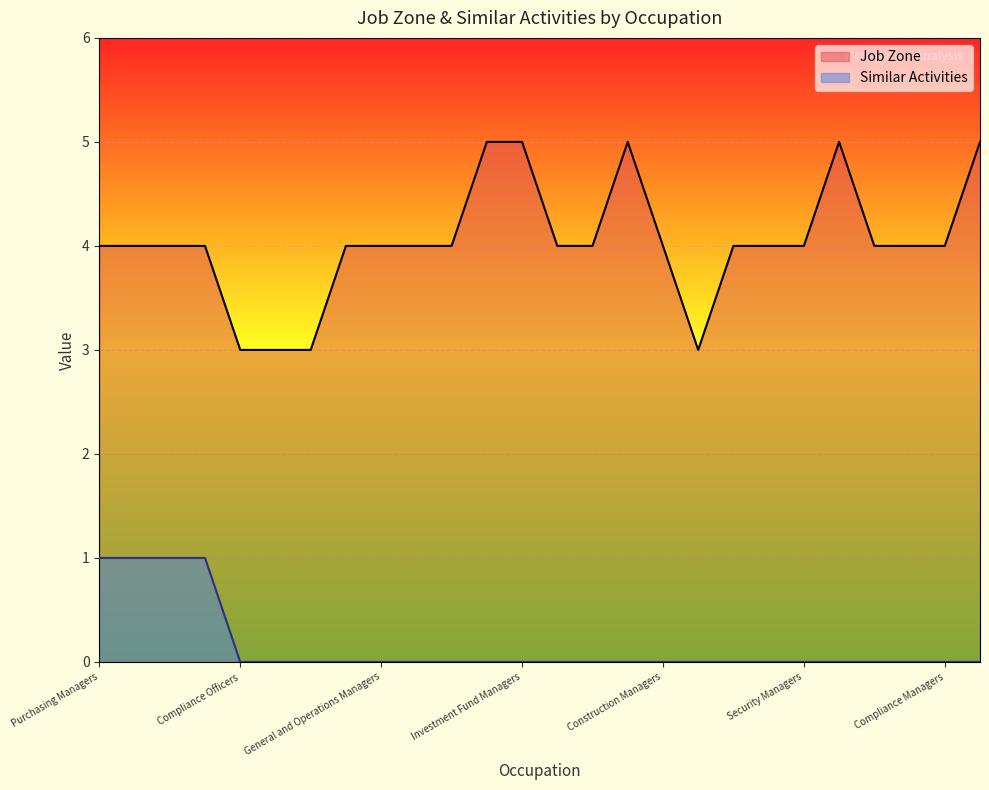

Count the Similar Activities values in the range 0 to 1.

26